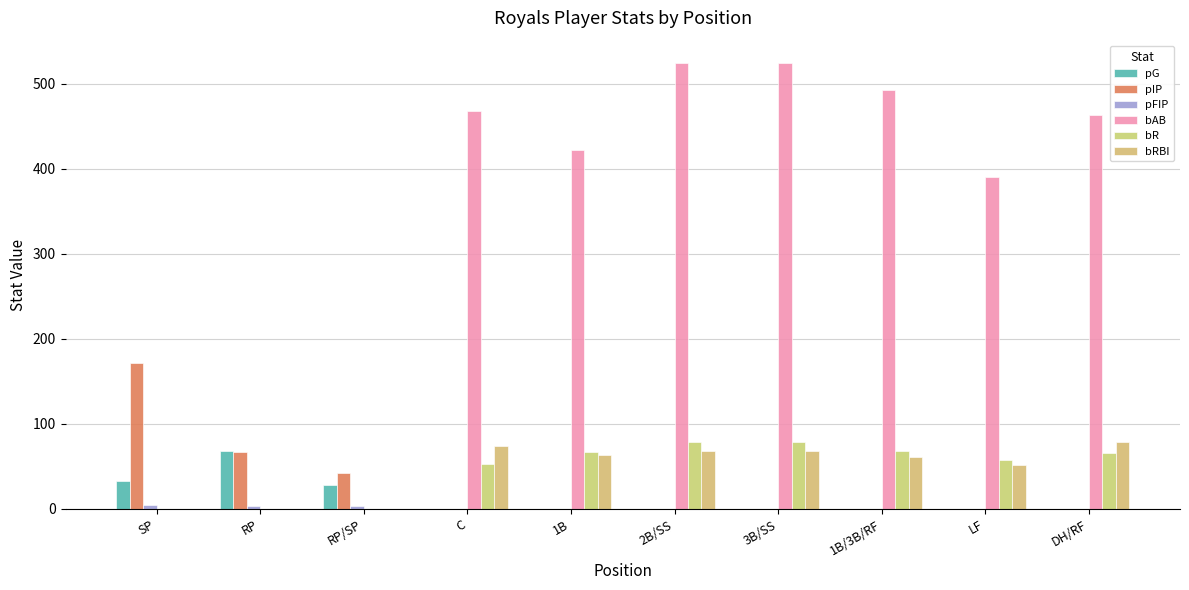

Which category has the highest value in the pFIP series?

SP